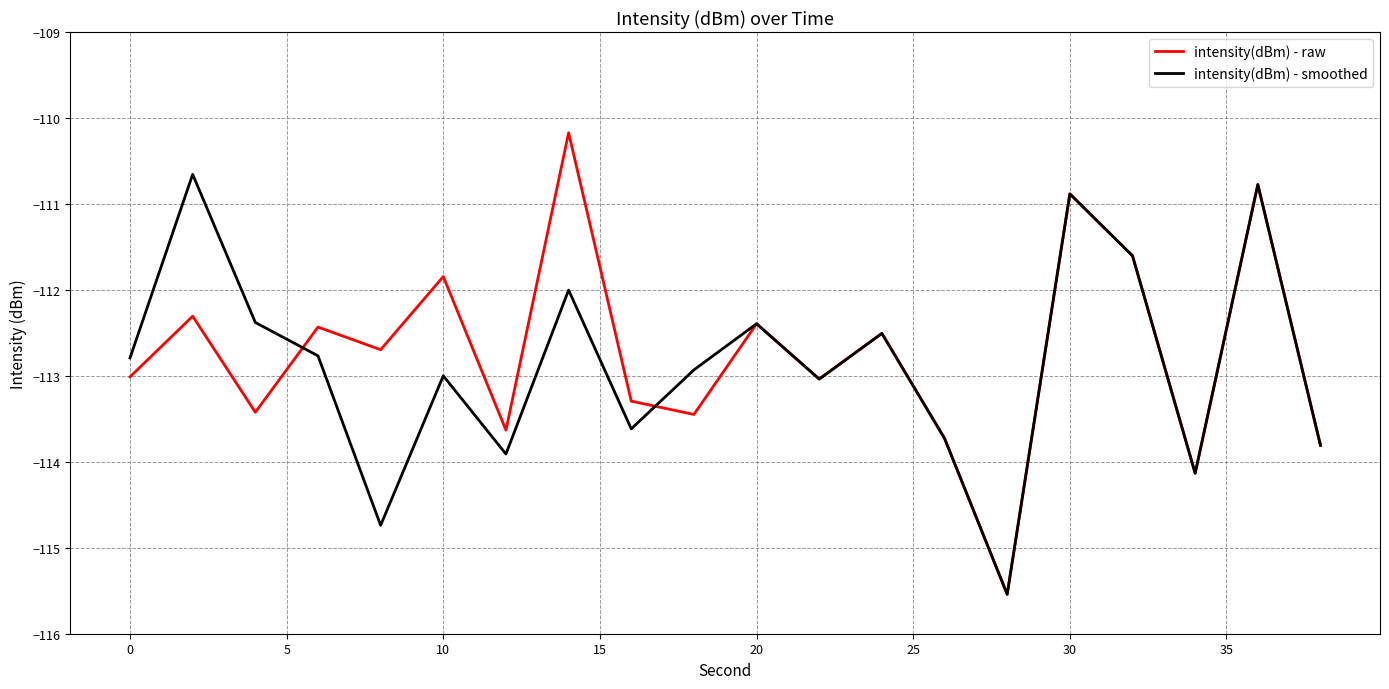

Reading left to right, what are all the values shown in this chart?

intensity(dBm) - raw: -113.0	-112.3	-113.4	-112.4	-112.7	-111.8	-113.6	-110.2	-113.3	-113.4	-112.4	-113.0	-112.5	-113.7	-115.5	-110.9	-111.6	-114.1	-110.8	-113.8
intensity(dBm) - smoothed: -112.8	-110.7	-112.4	-112.8	-114.7	-113.0	-113.9	-112.0	-113.6	-112.9	-112.4	-113.0	-112.5	-113.7	-115.5	-110.9	-111.6	-114.1	-110.8	-113.8